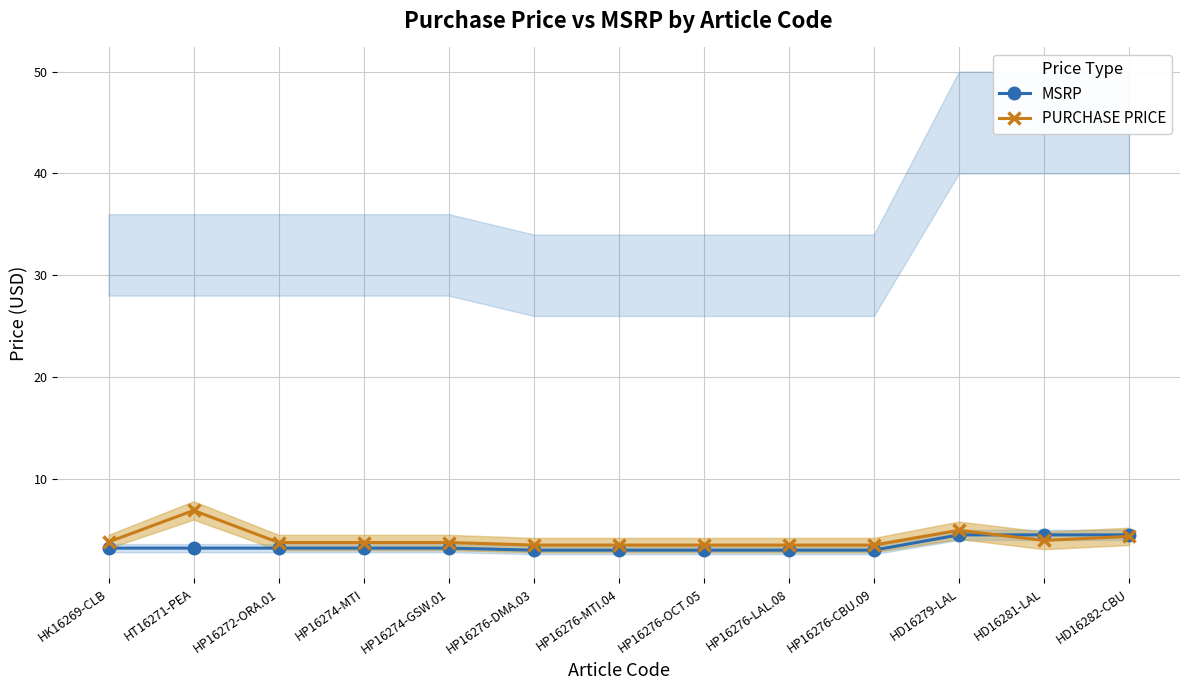

What is the label of the 7th point from the left?

HP16276-MTI.04